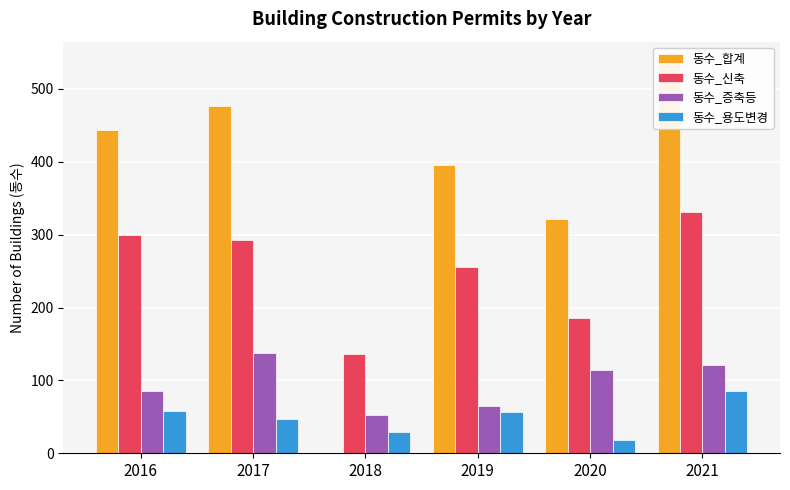

Rank the series at 2020 from highest to lowest value.

동수_합계, 동수_신축, 동수_증축등, 동수_용도변경